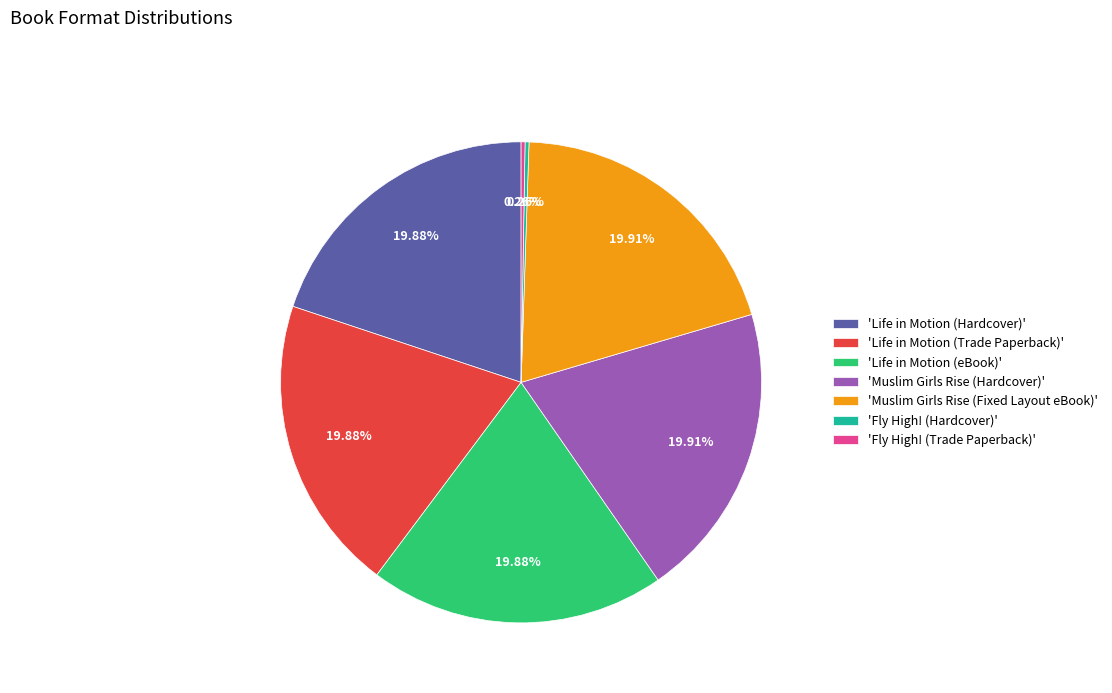

Does 'Life in Motion (Hardcover)' represent more than half of the total?

No